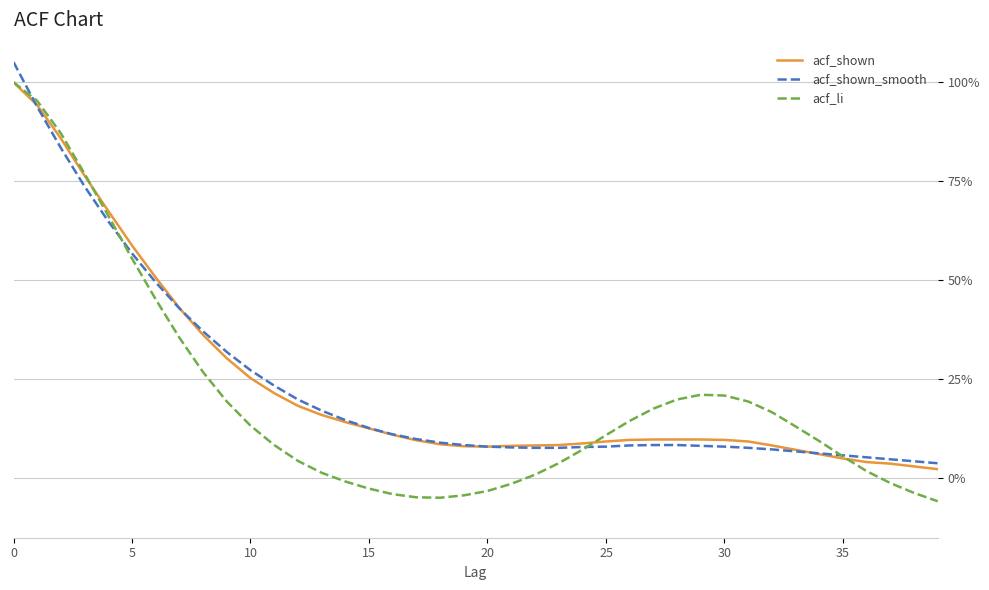

True or false: acf_shown_smooth and acf_li cross at least once.

True